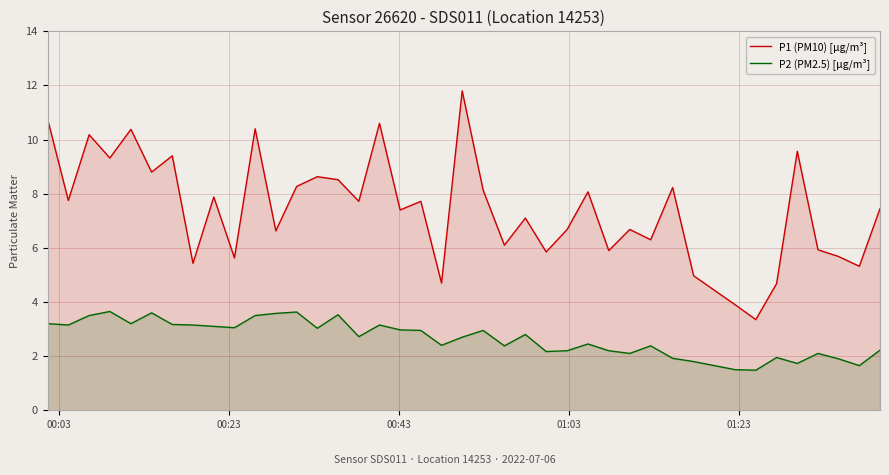

List the series in order of their overall mean, lowest first.

P2 (PM2.5) [µg/m³], P1 (PM10) [µg/m³]